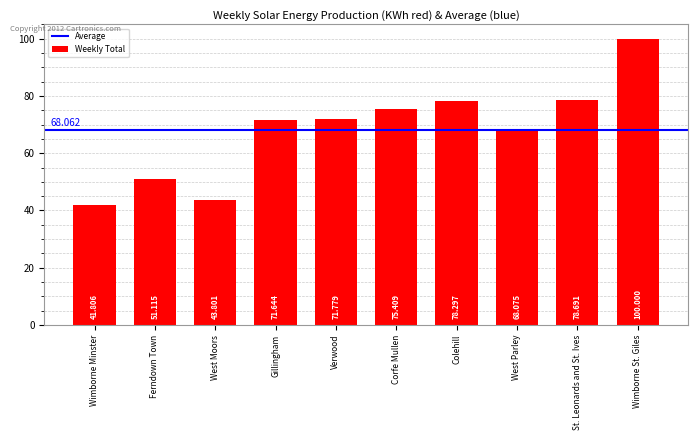

How many data points are less than 71?

4